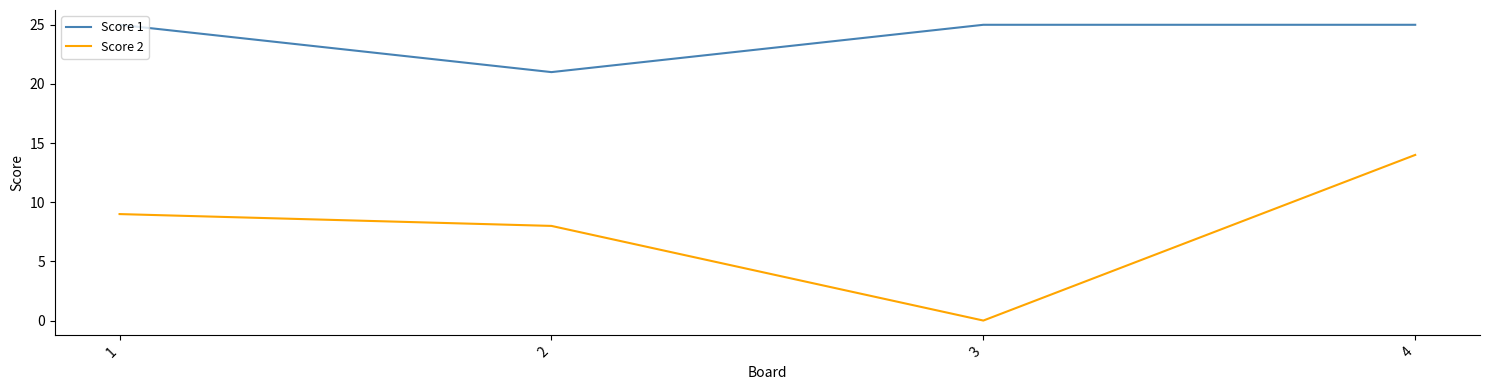

At which label is Score 2 closest to 7?

2